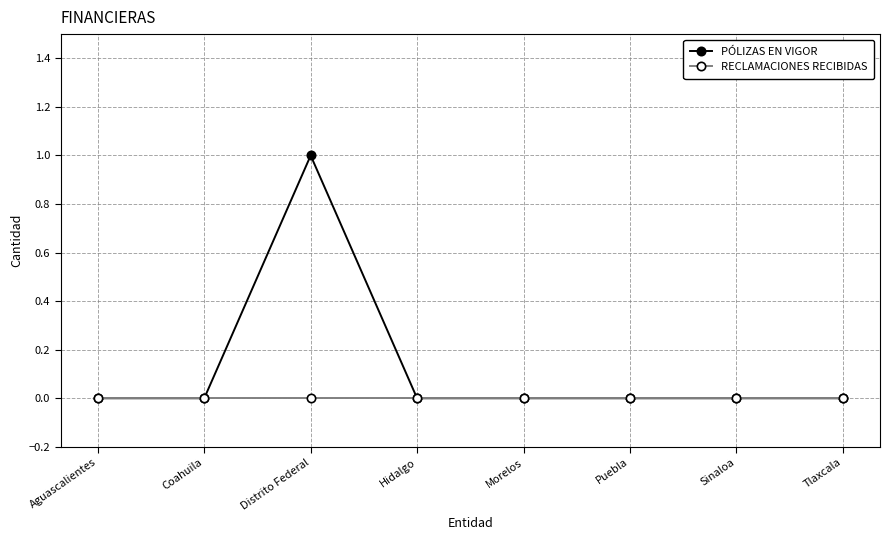

Which series has the largest total across all categories?

PÓLIZAS EN VIGOR